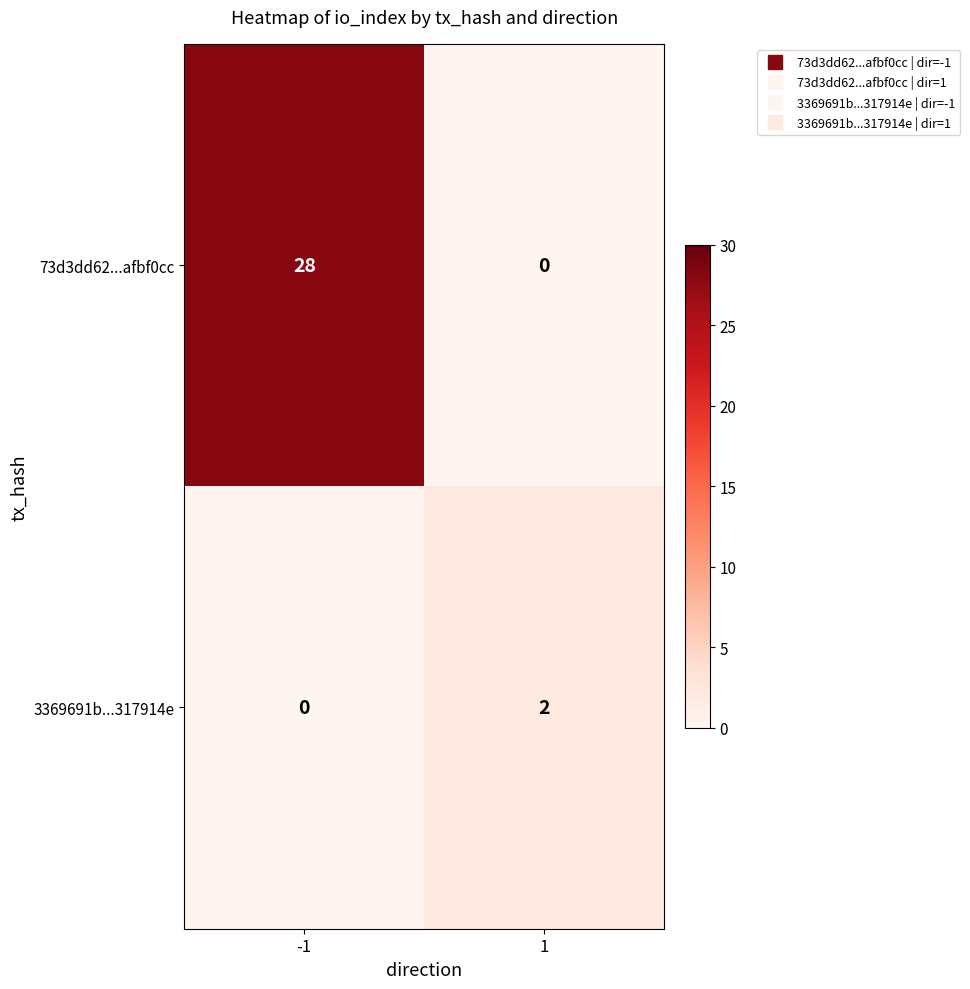

The value of 3369691b...317914e at 1 is 2. True or false?

True